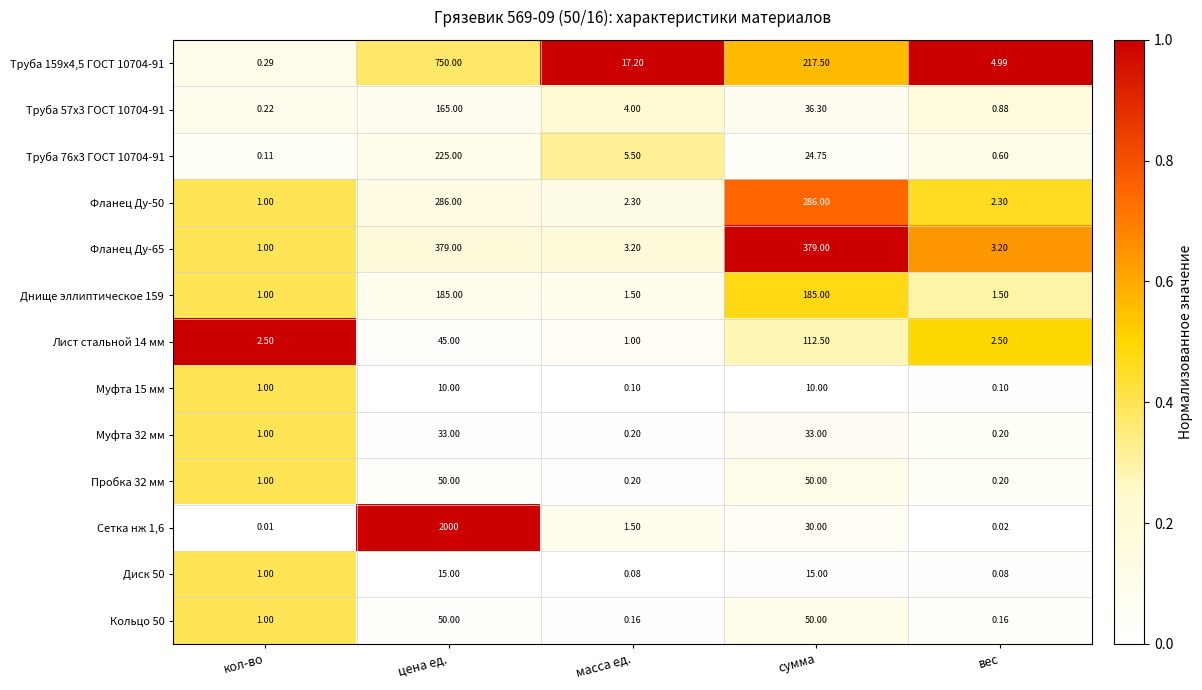

At which label does Лист стальной 14 мм first exceed 2?

кол-во